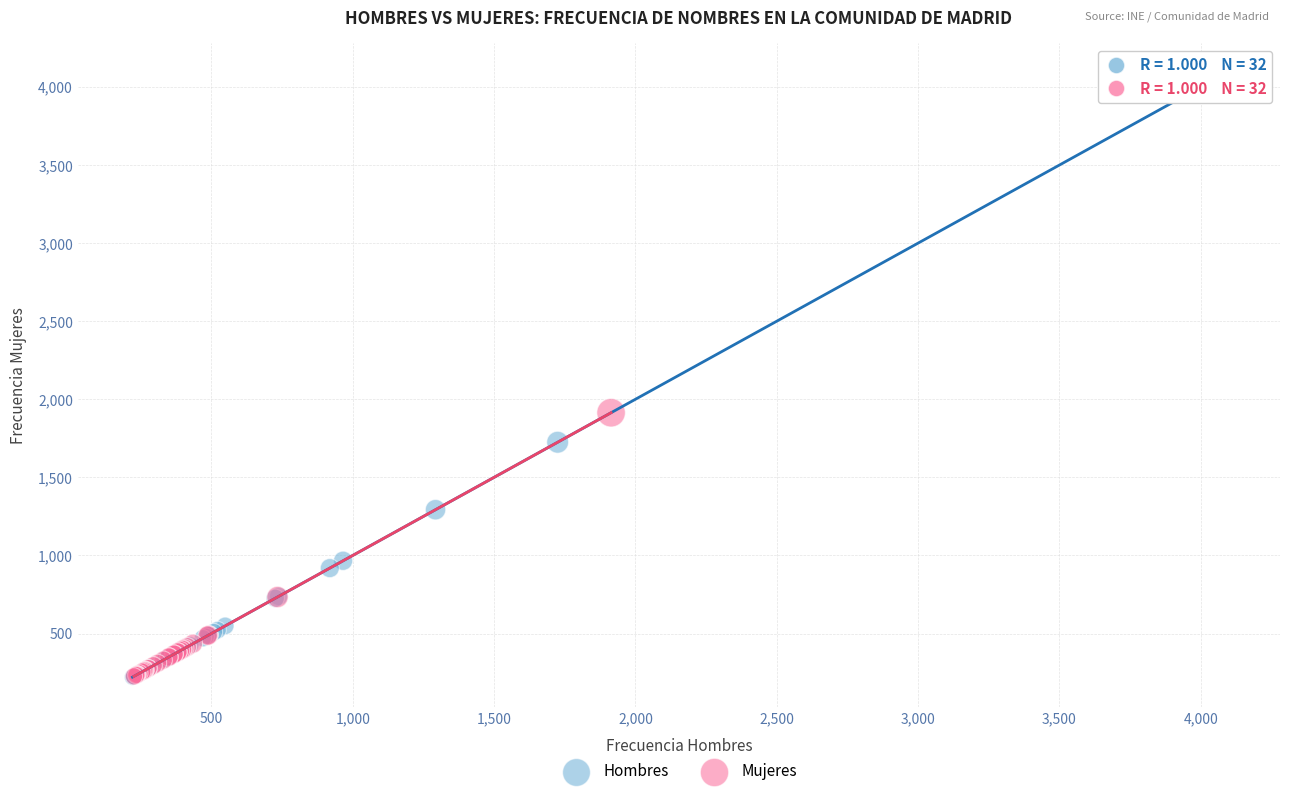

What are all the series names shown in the legend?

Hombres, Mujeres